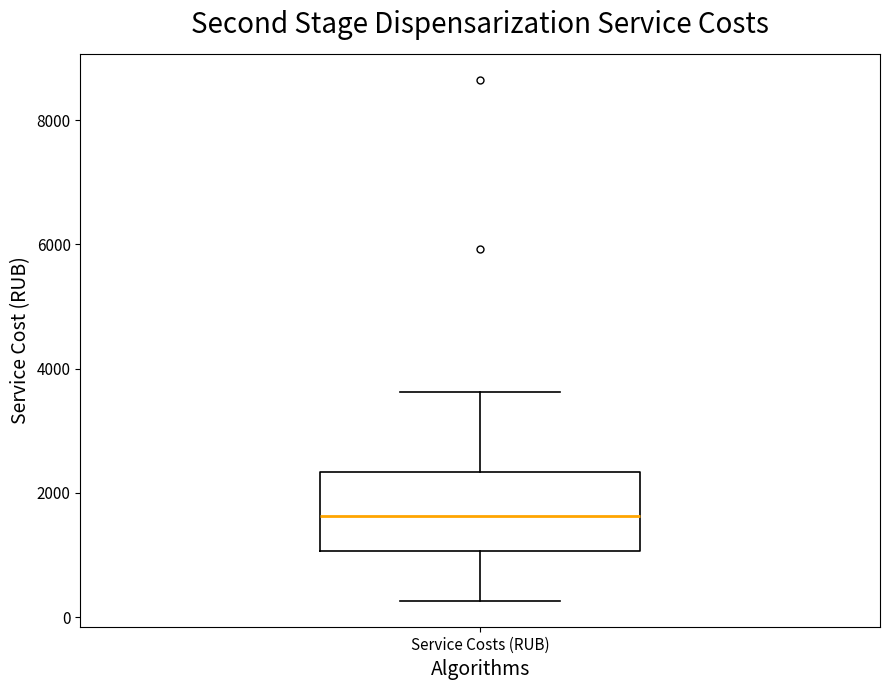

Where is the lower edge of the box for Service Costs (RUB) on the y-axis? The values are not printed on the chart, so give them approximately, as read against the axis.

1000